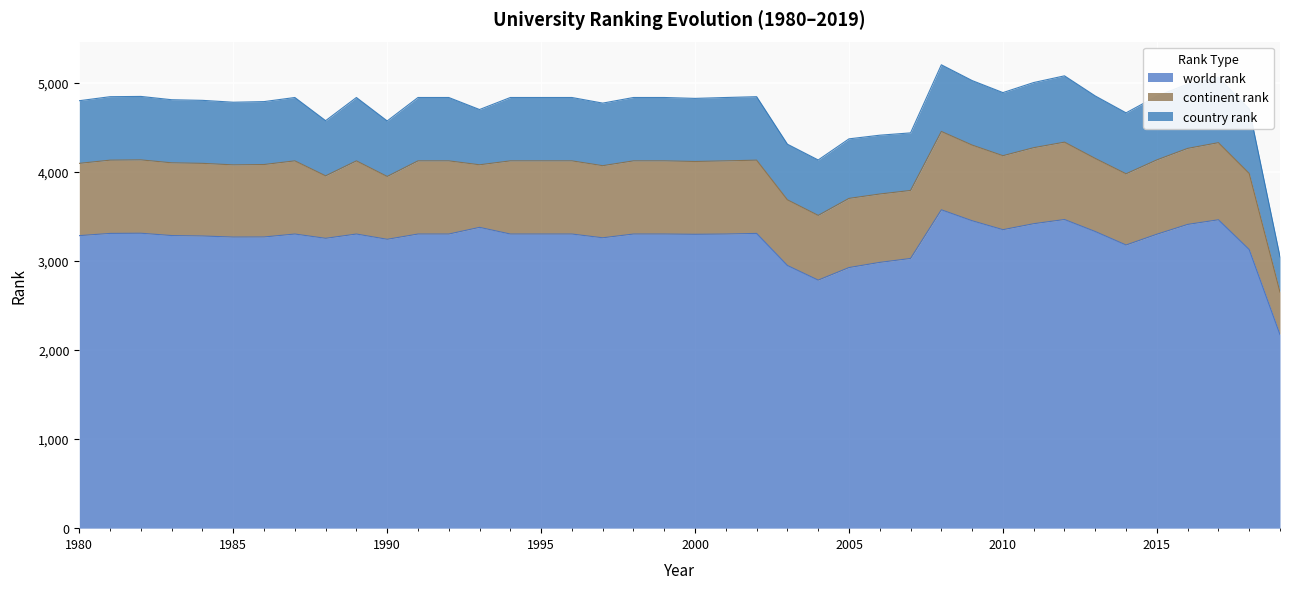

What is the value of the country rank point at the 19th from the left?

711